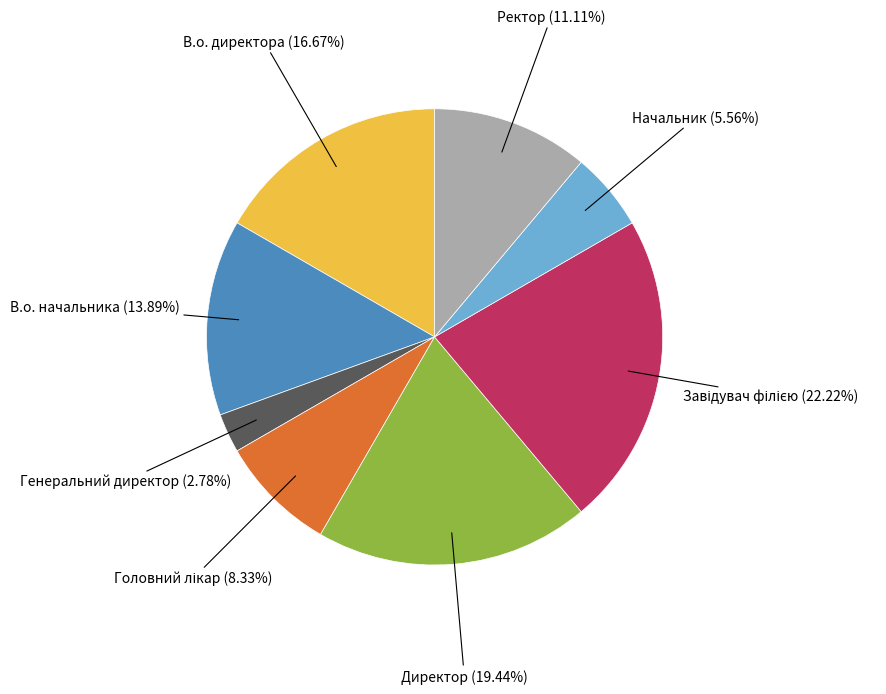

Is there a majority slice in this chart?

No